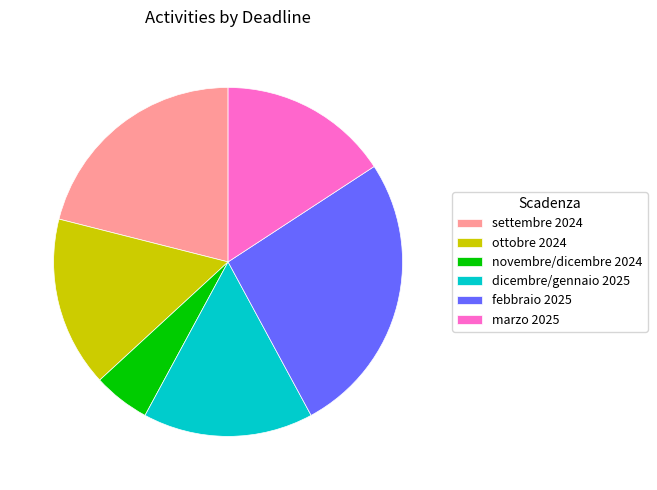

What is the largest slice in the pie chart?

febbraio 2025